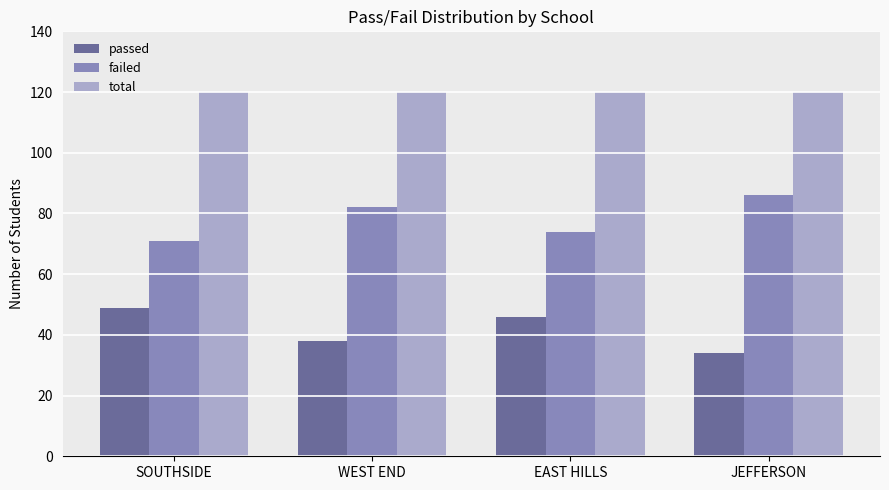

Which category has the lowest value across all series?

JEFFERSON